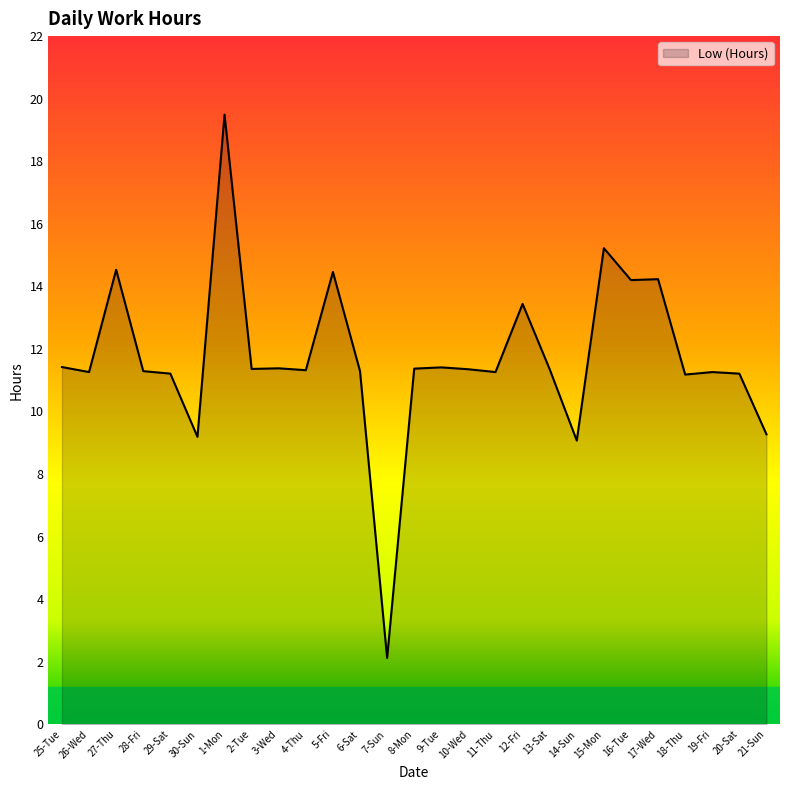

How many values are below 11?

4